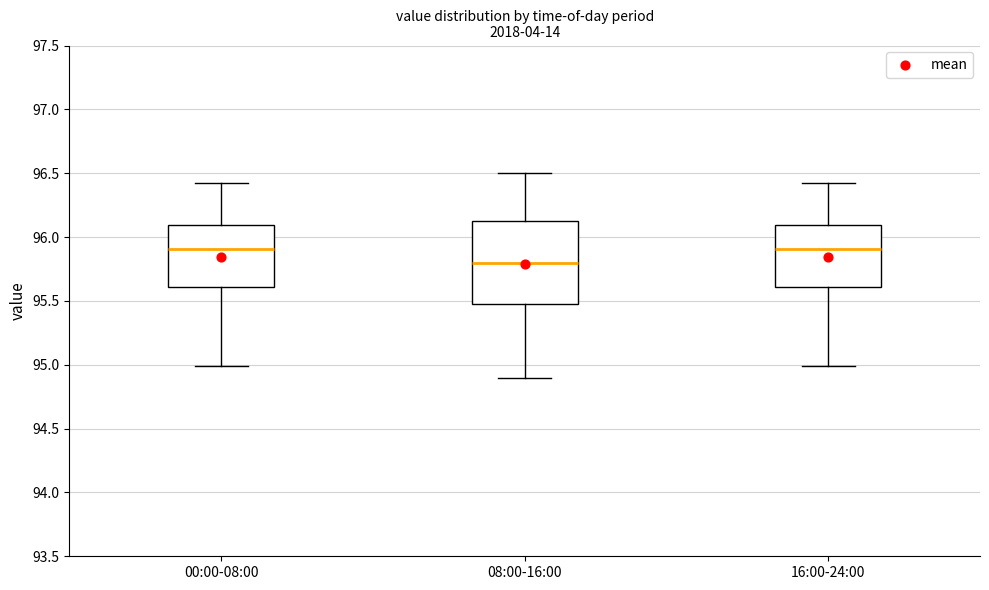

Where does the lower whisker of the box for 16:00-24:00 end on the y-axis? The values are not printed on the chart, so give them approximately, as read against the axis.

95.00